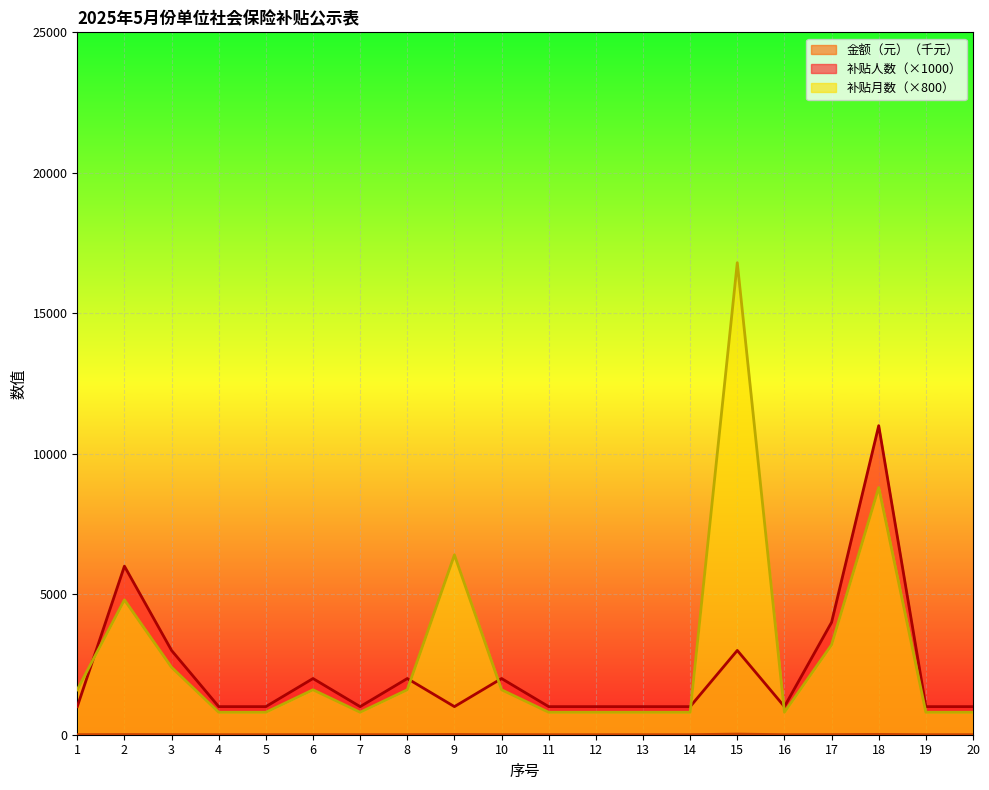

What is the value of the 补贴人数 point at the 10th from the left?

2000.0